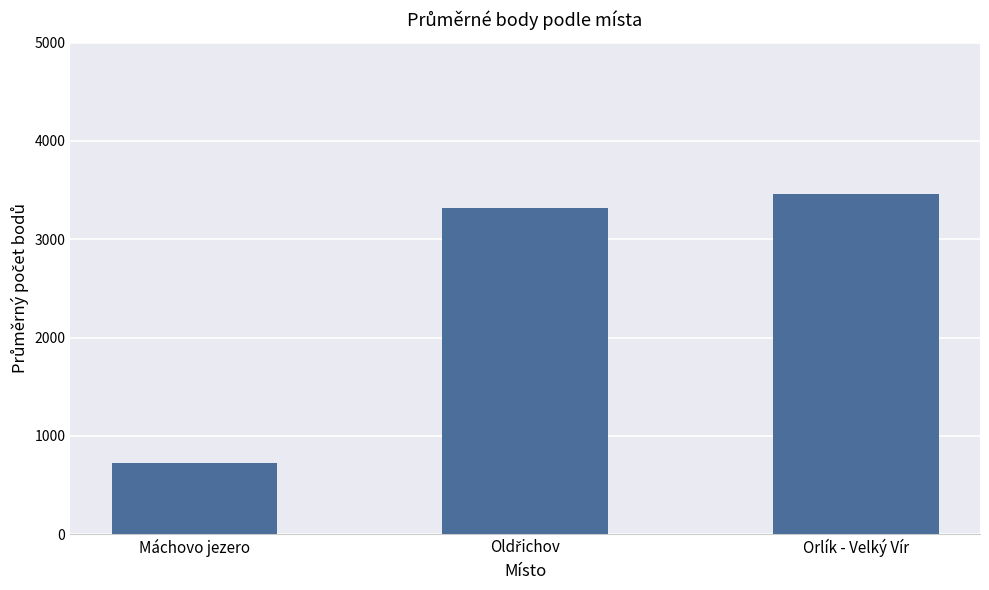

How many values are below 3313?

1